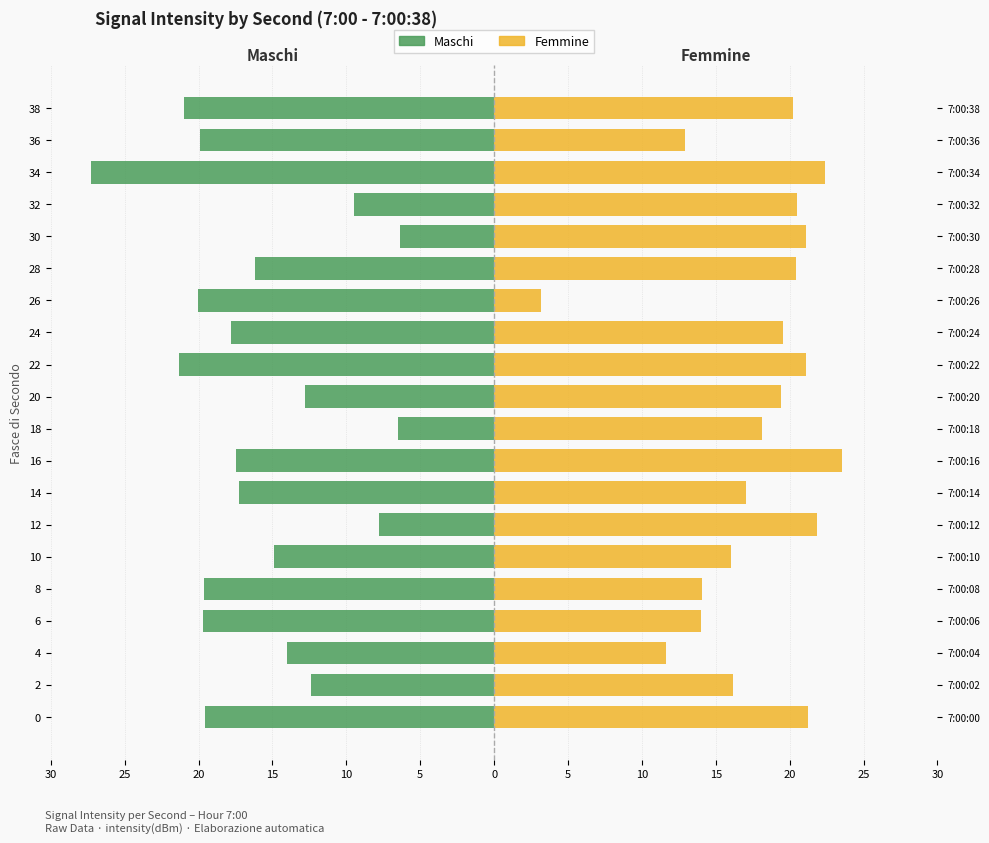

What is the total value across all series at 25?

3.7